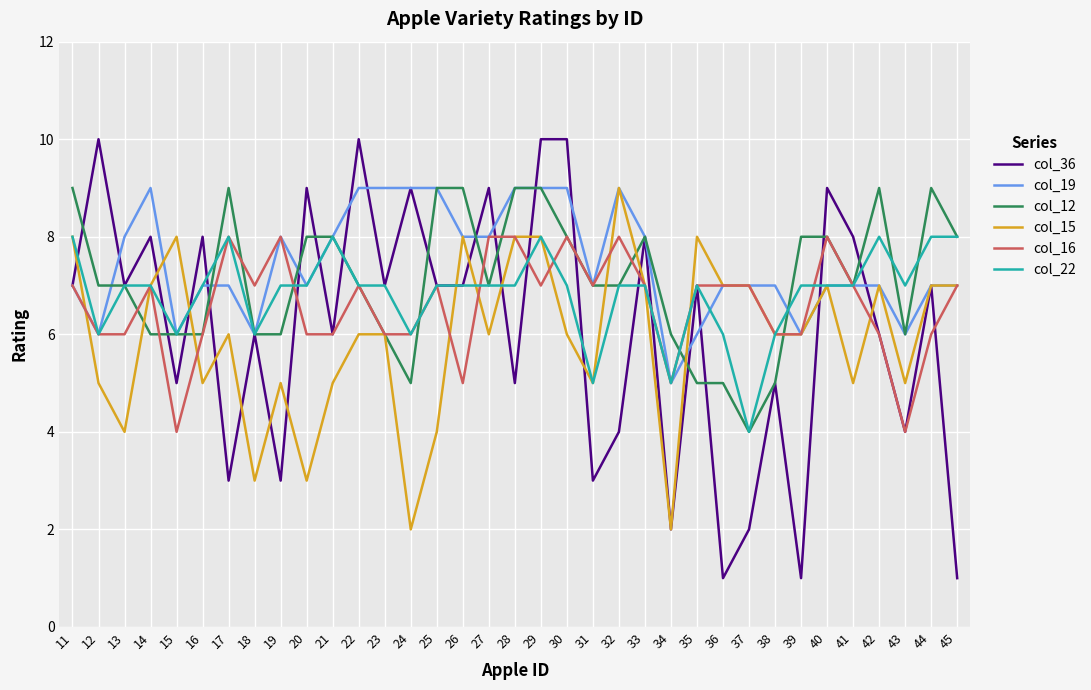

What is the minimum value shown in the chart?

1